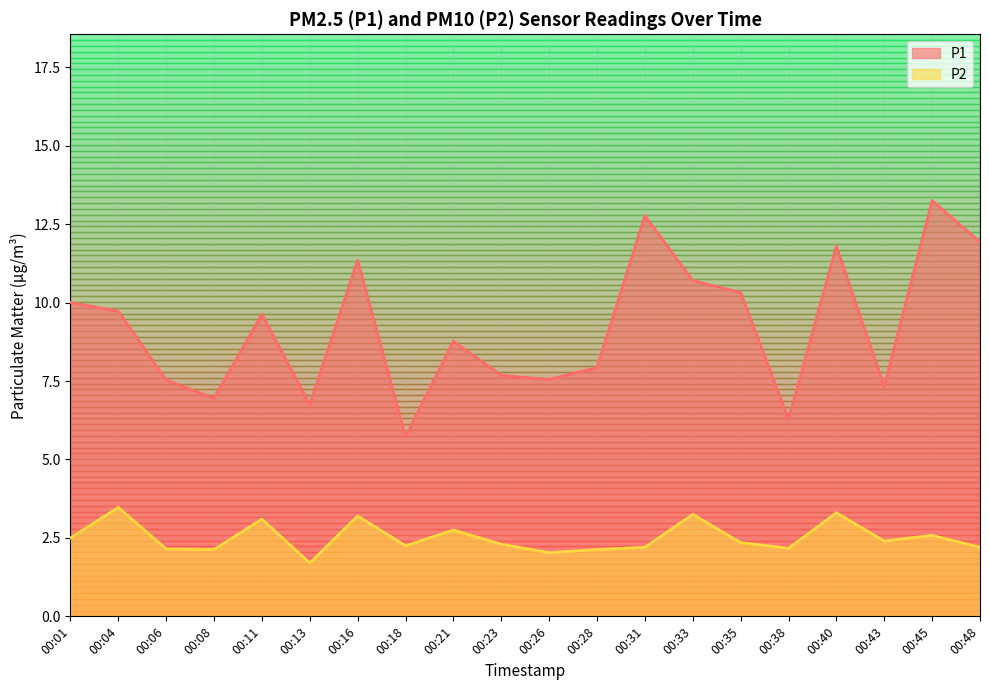

What is the value of the P1 point at the 19th from the left?

13.2